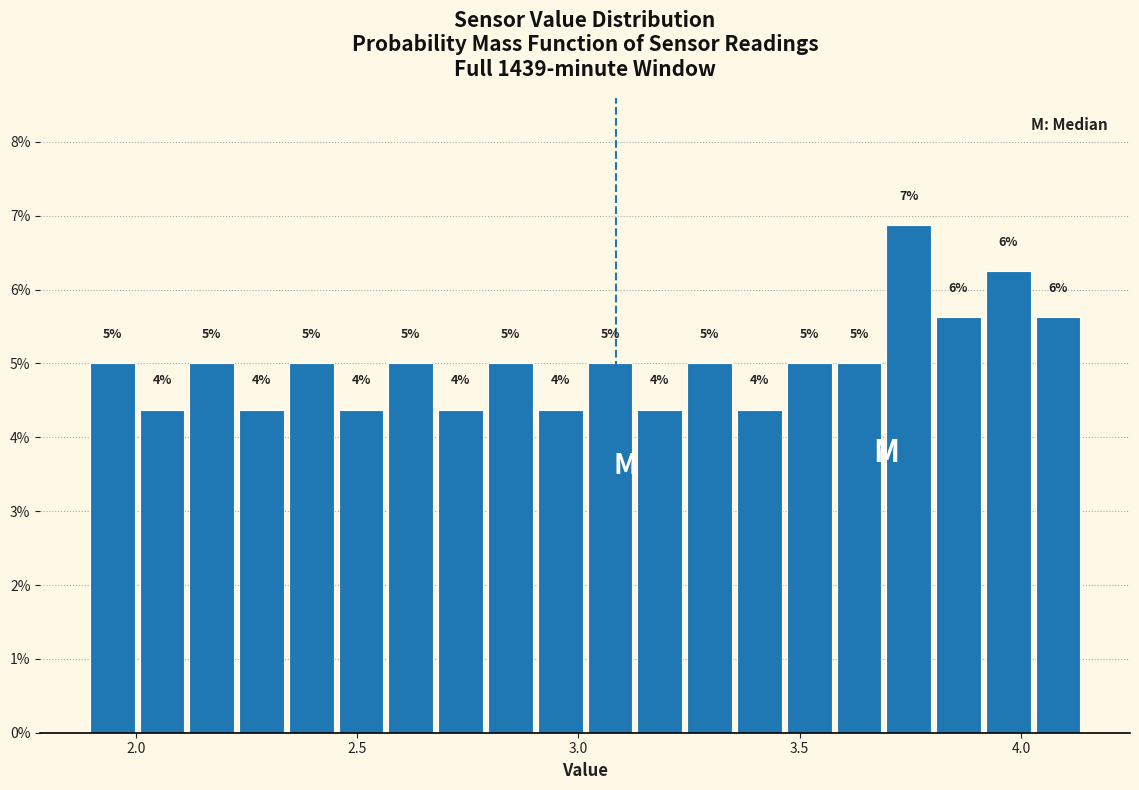

Read against the x-axis, roughly where is the centre of the tallest bar?

3.75